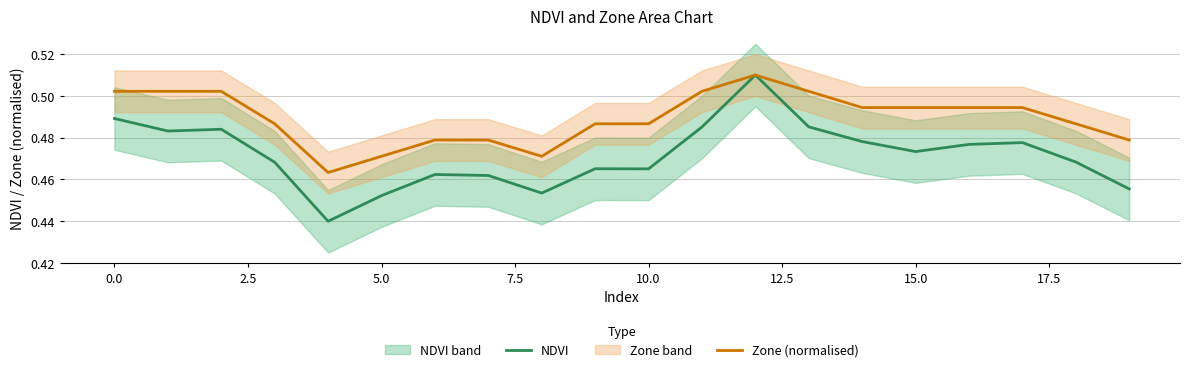

True or false: NDVI and Zone (normalised) cross at least once.

False